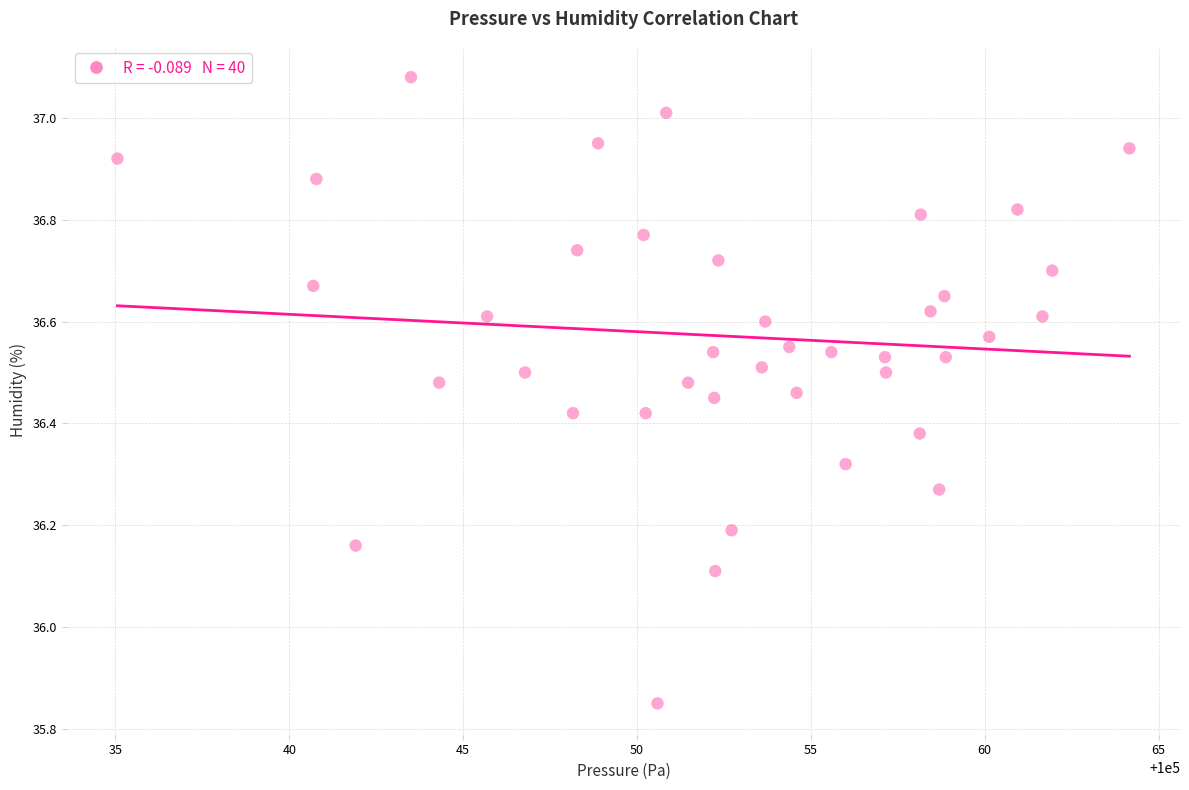

What Y value in the scatter plot is closest to 36?

36.1